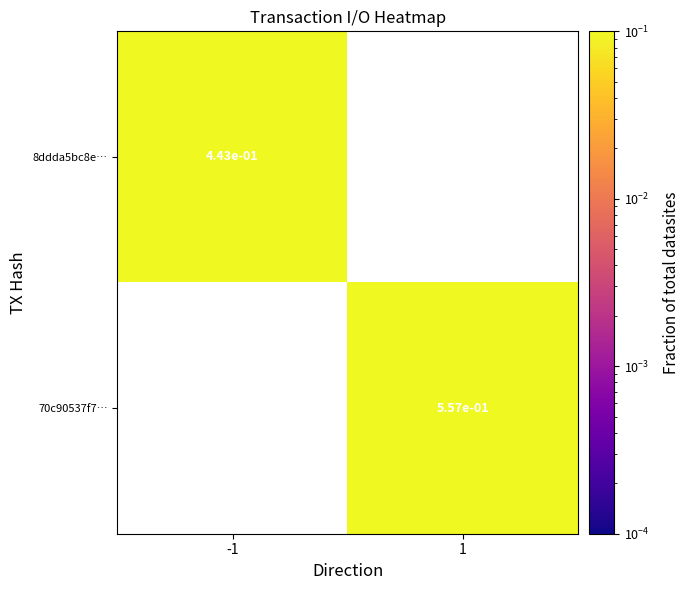

What is the approximate value of 8ddda5bc8e… at -1?

0.4